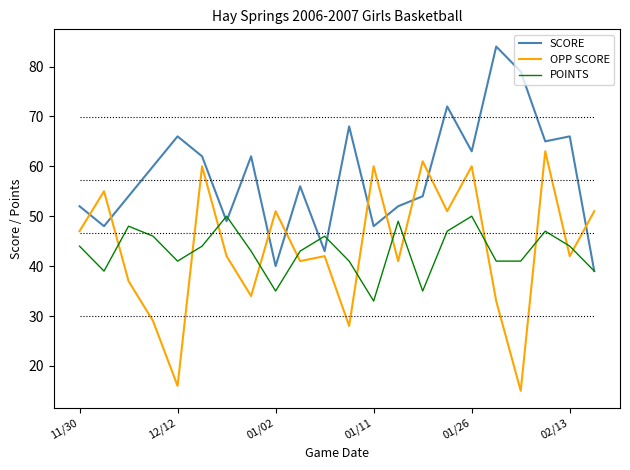

List the series in order of their peak value, highest first.

SCORE, OPP SCORE, POINTS